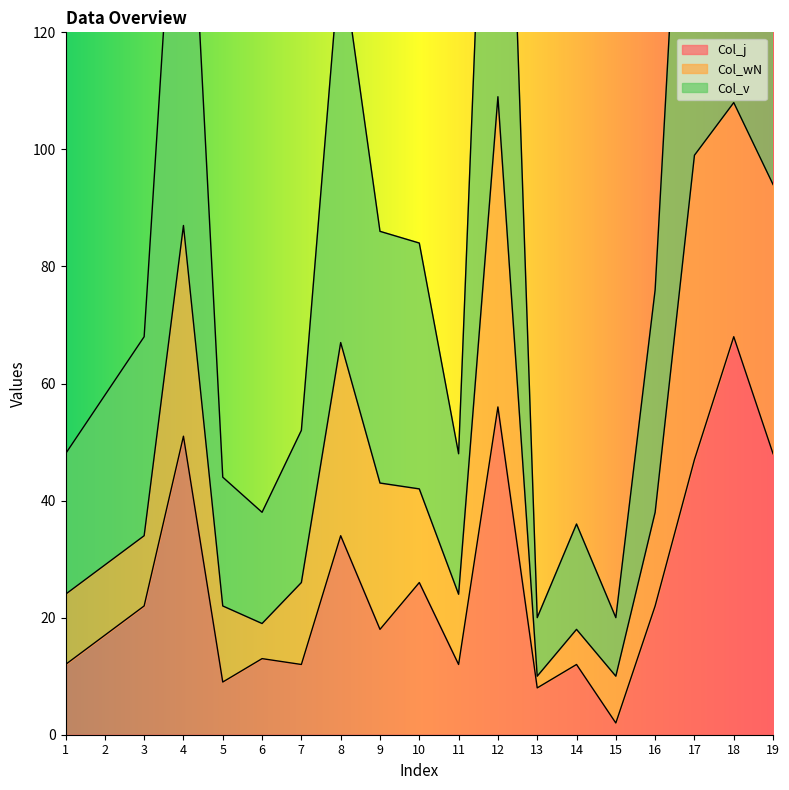

The value of Col_j at 11 is 5. True or false?

False